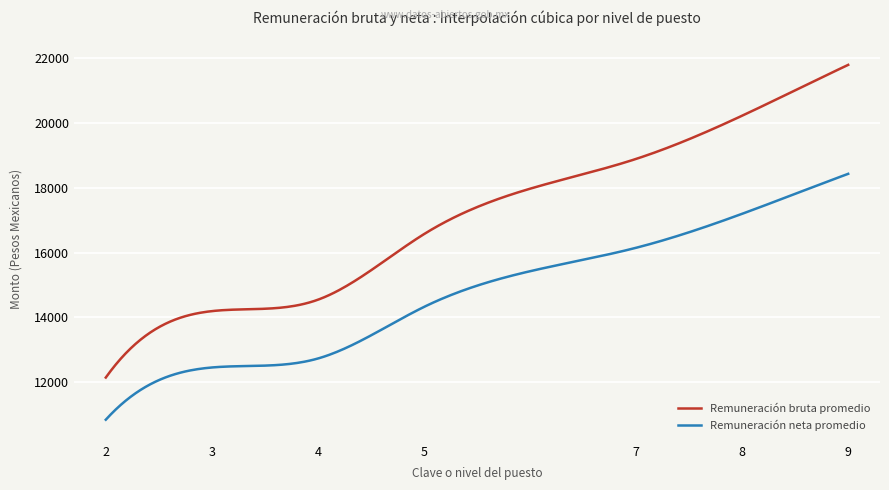

Which series has the largest total across all categories?

Remuneración bruta promedio